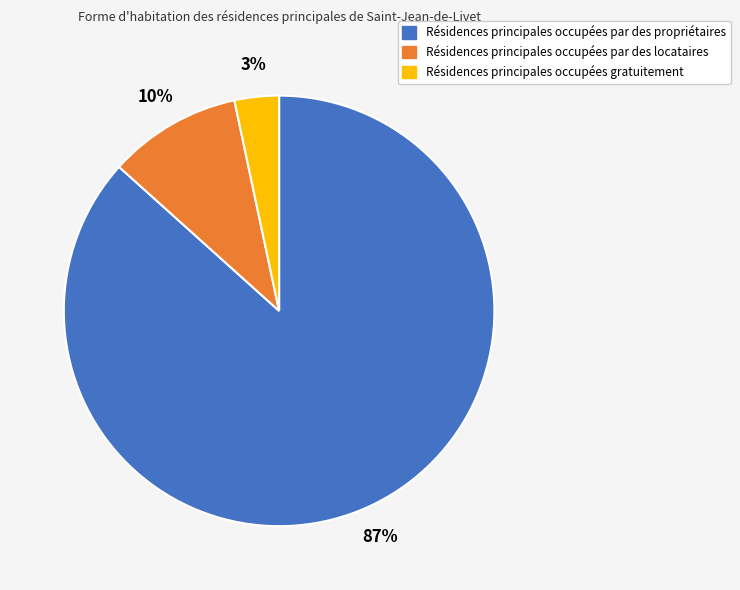

Is there a majority slice in this chart?

Yes